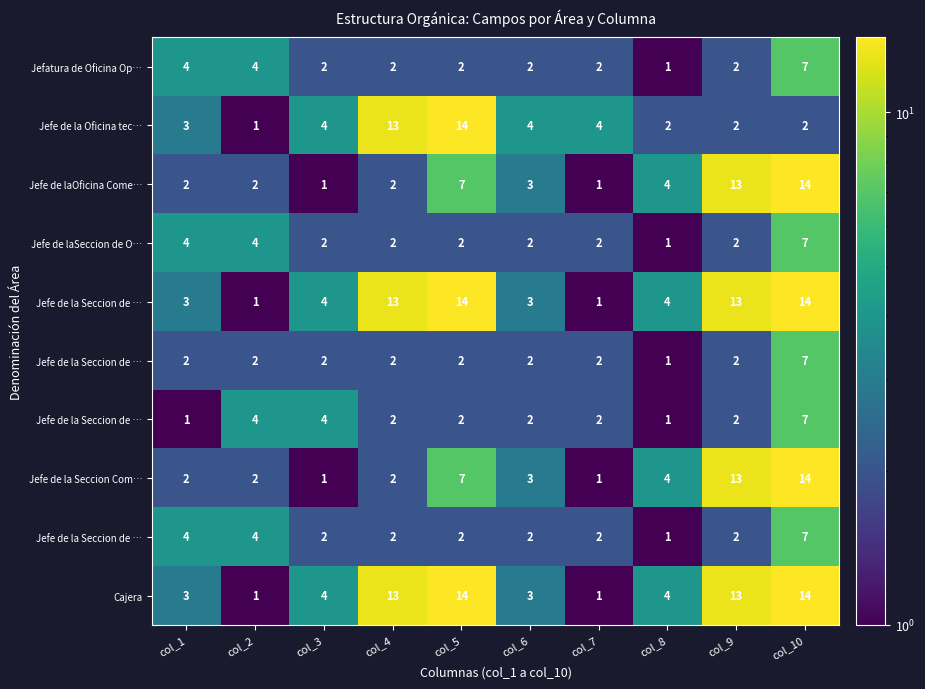

What is the greatest value displayed?

14